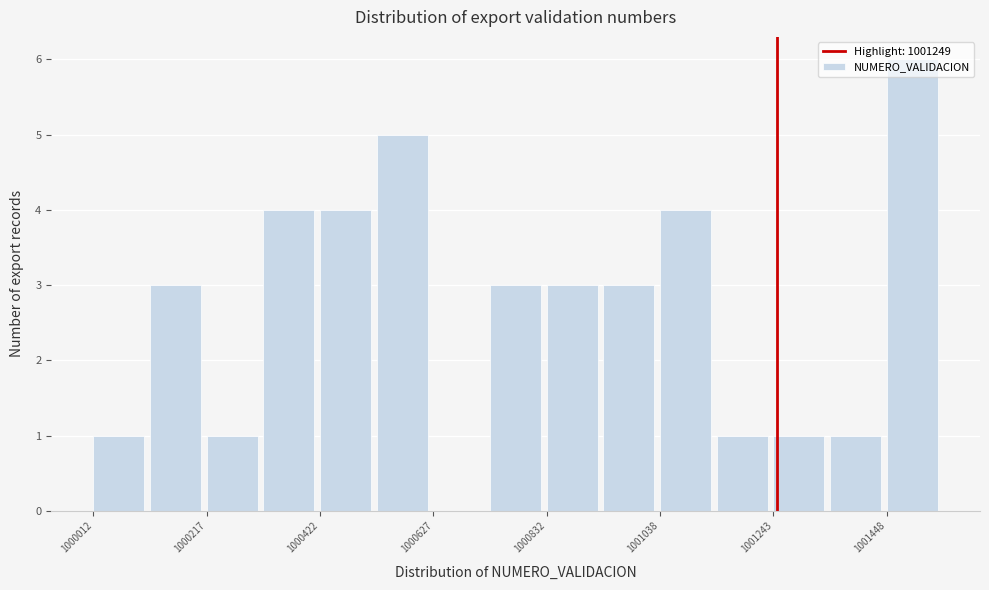

Read against the x-axis, roughly where is the centre of the tallest bar?

1001500